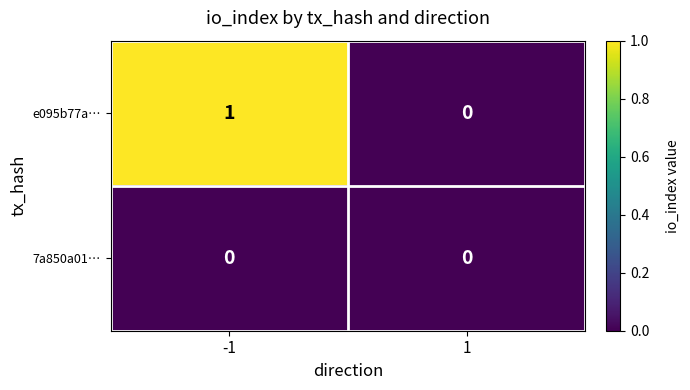

Which series has the largest total across all categories?

e095b77a…